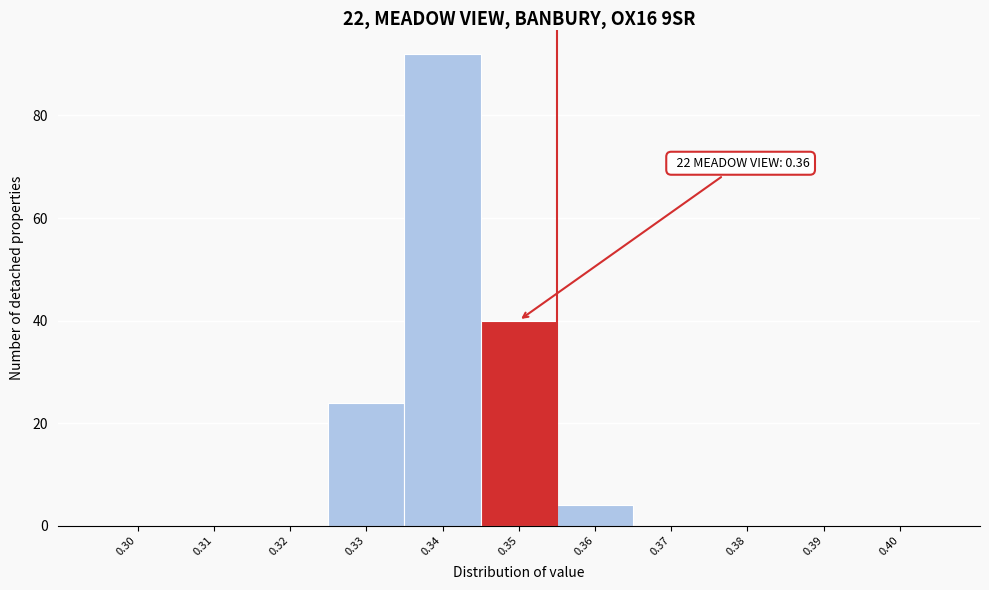

Reading right to left, what are all the values shown in this chart?

0.40=0	0.39=0	0.38=0	0.37=0	0.36=4	0.35=40	0.34=92	0.33=24	0.32=0	0.31=0	0.30=0